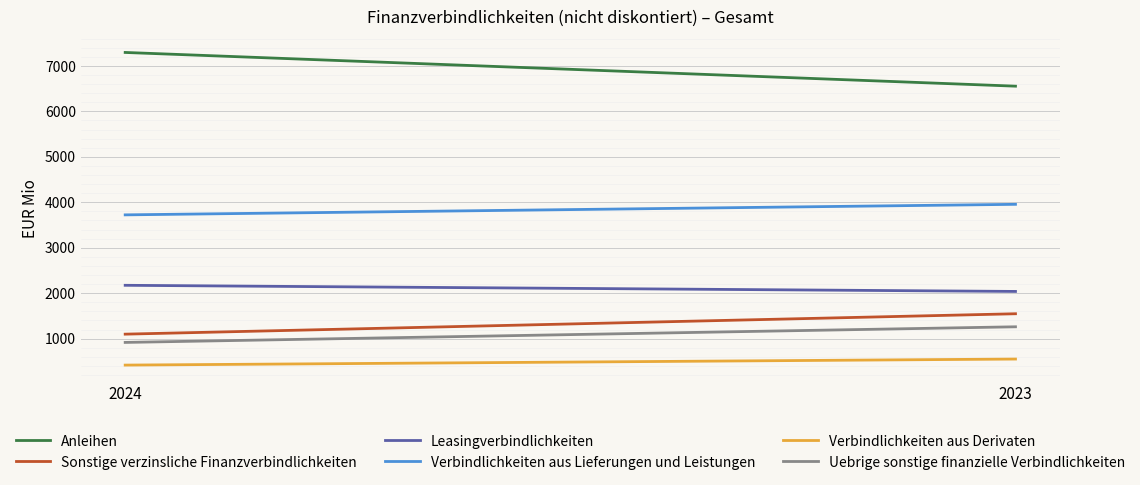

What is the difference between the Verbindlichkeiten aus Derivaten values at 2024 and 2023?

133